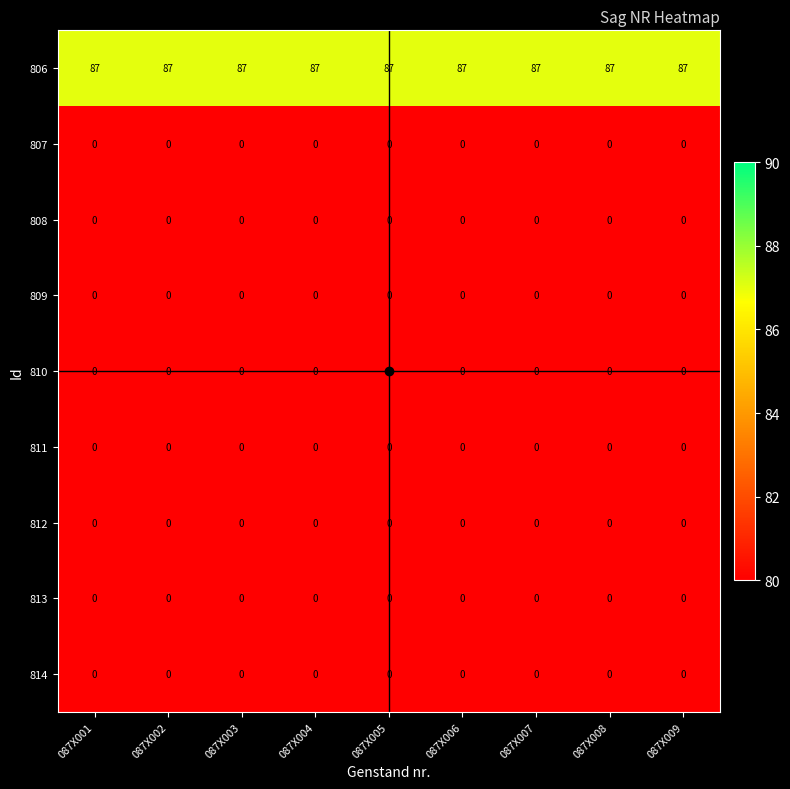

What is the spread (max minus min) of values at 087X002?

87